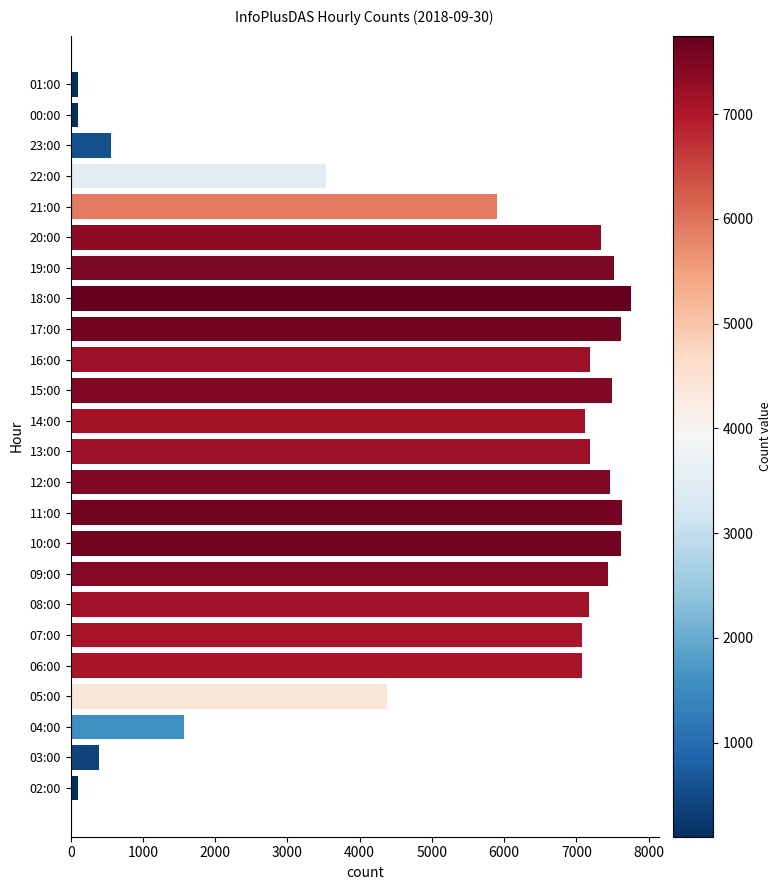

At which label is the value closest to 3925?

22:00